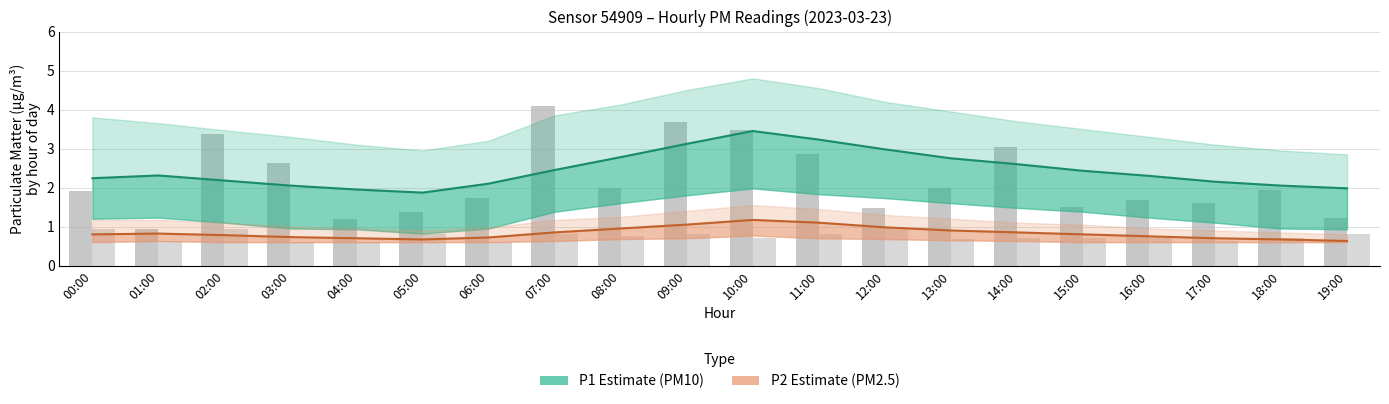

What is the total value across all series at 12:00?

4.0